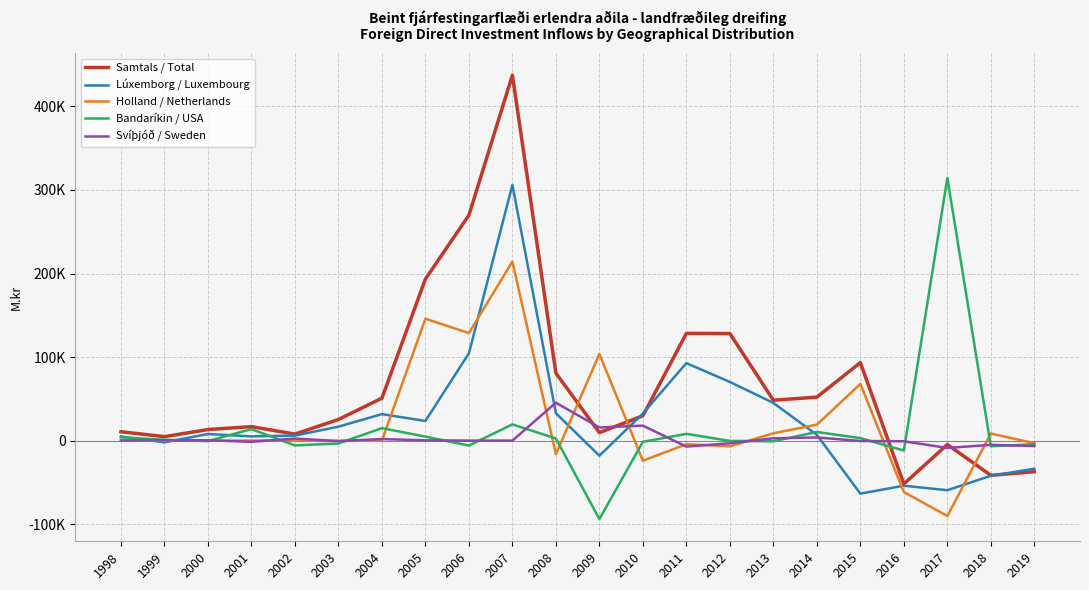

Which series has the largest total across all categories?

Samtals / Total